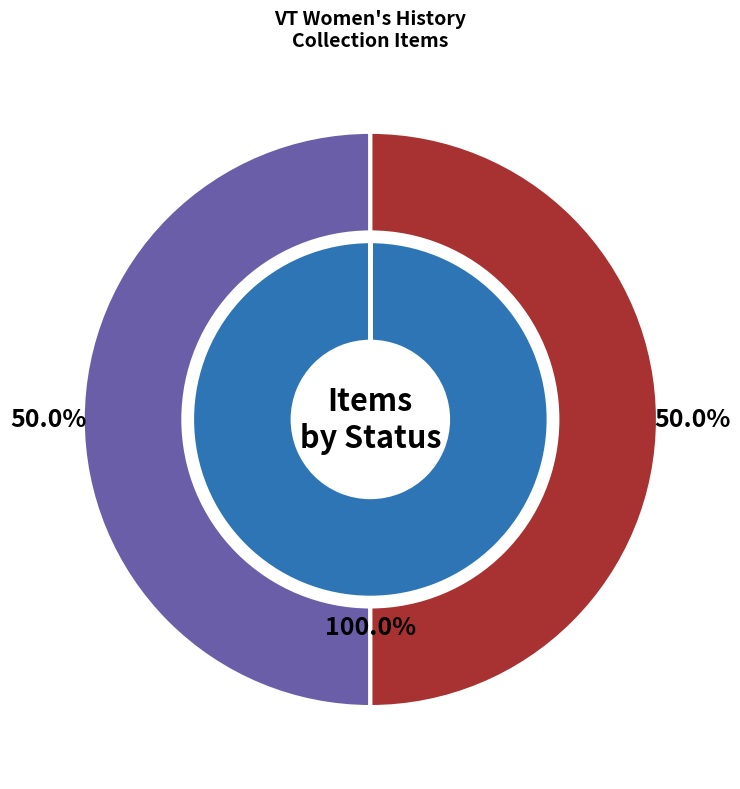

Which series has the largest range (max minus min)?

featured